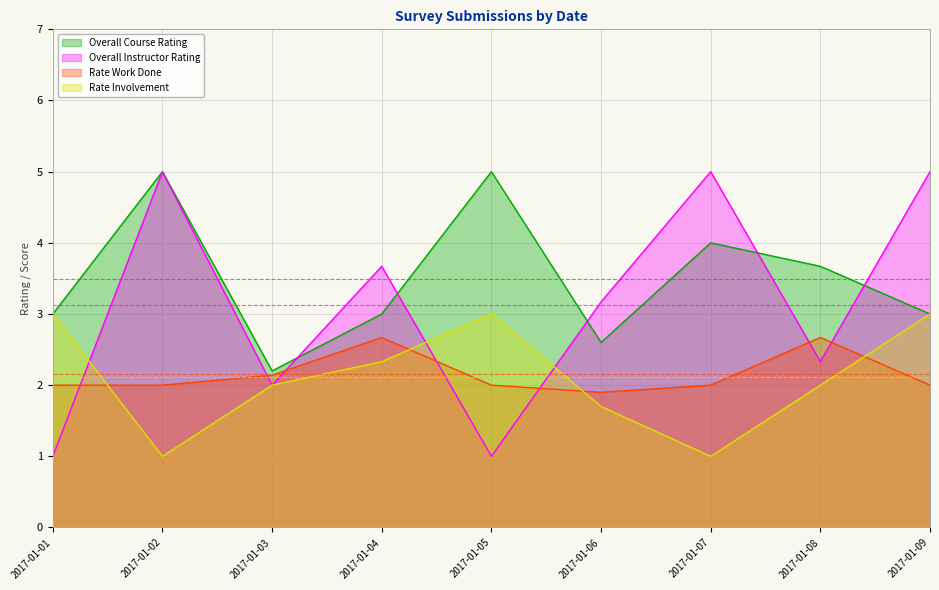

Rank the series at 2017-01-09 from highest to lowest value.

Overall Instructor Rating, Overall Course Rating, Rate Involvement, Rate Work Done